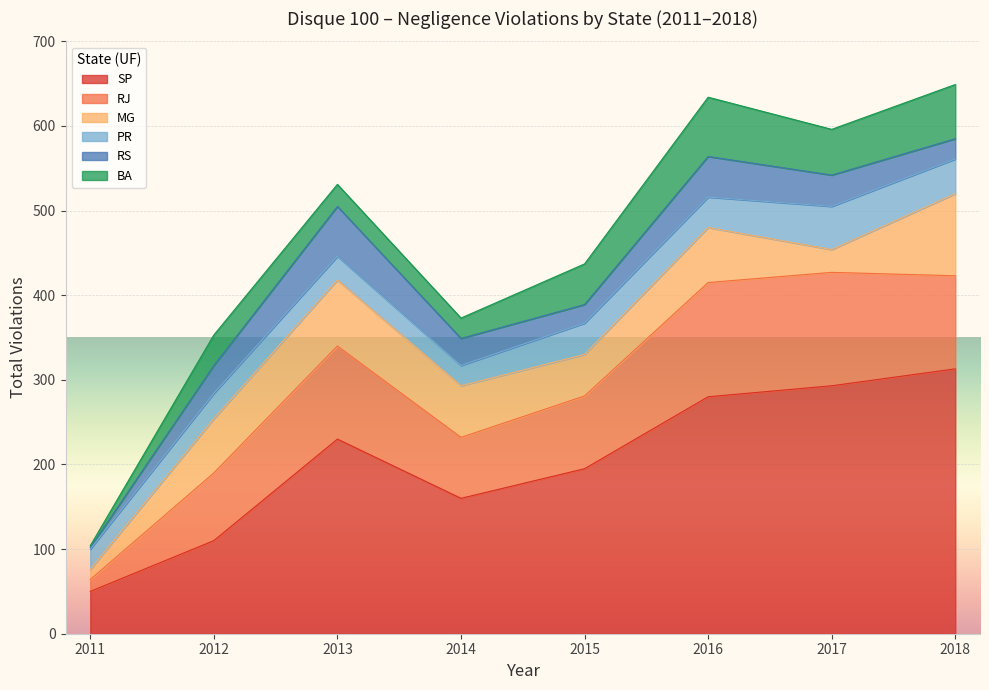

What is the total value across all series at 2016?

634